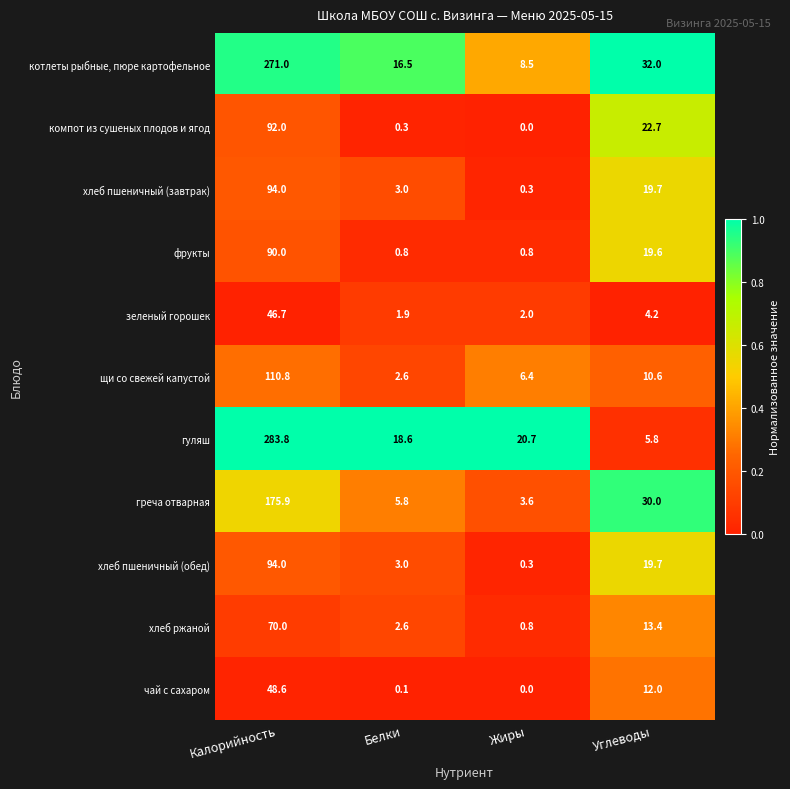

What is the sum of the хлеб пшеничный (обед) values at Углеводы and Жиры?

20.0